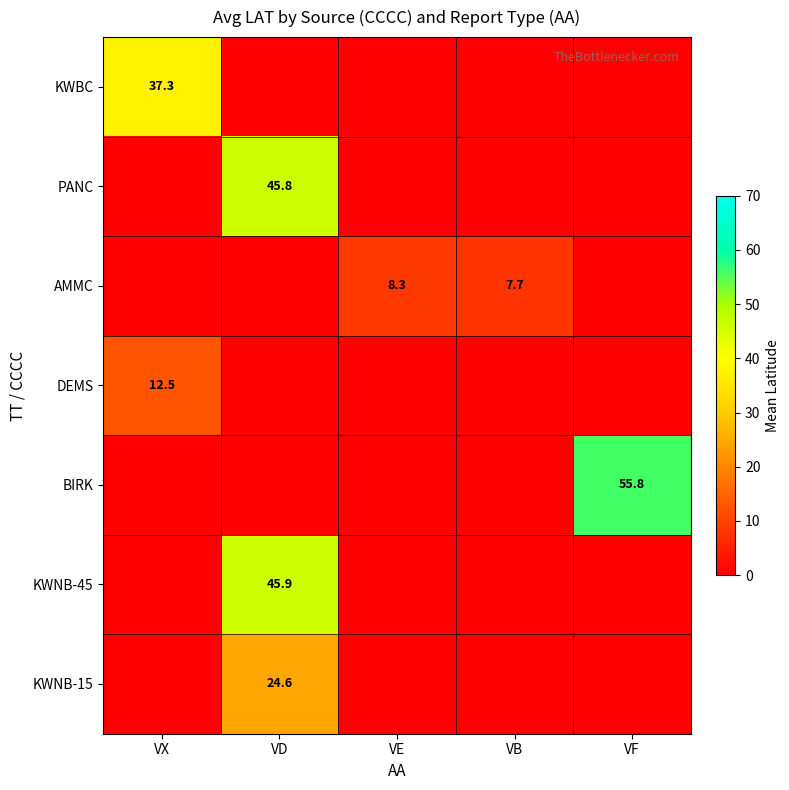

True or false: BIRK has a value of 55.8 at VF.

True